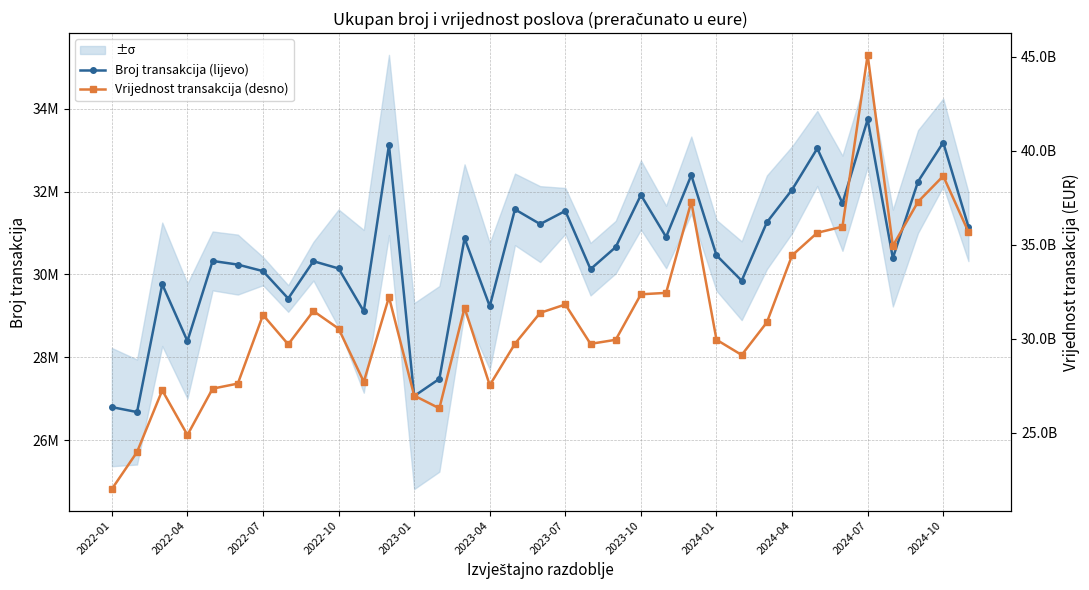

Rank the series by their maximum value, from highest to lowest.

Vrijednost transakcija (desno), Broj transakcija (lijevo)